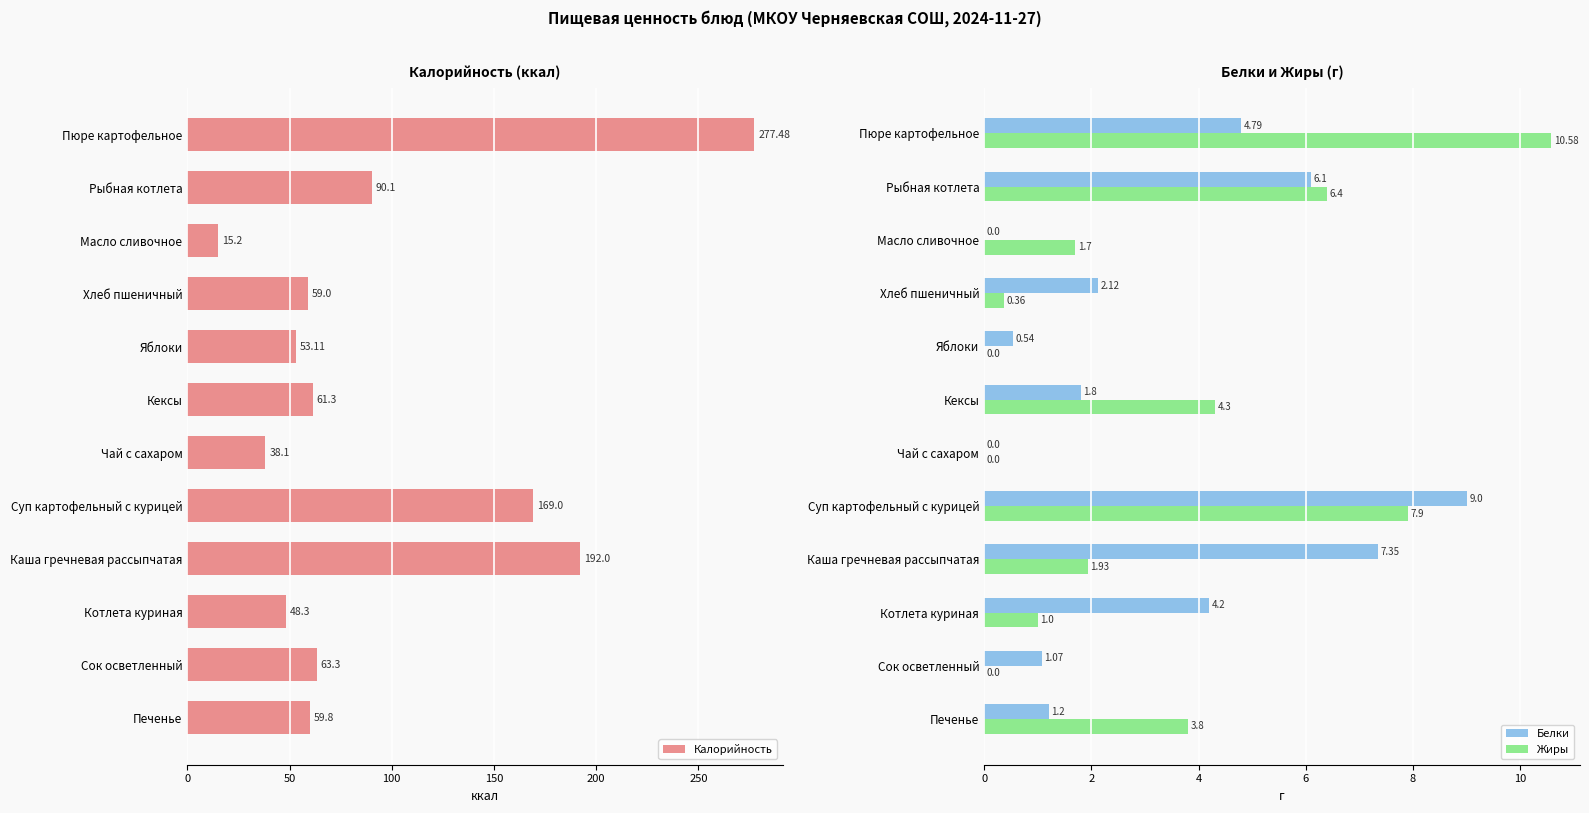

The value of Жиры at Чай с сахаром is -5.1. True or false?

False